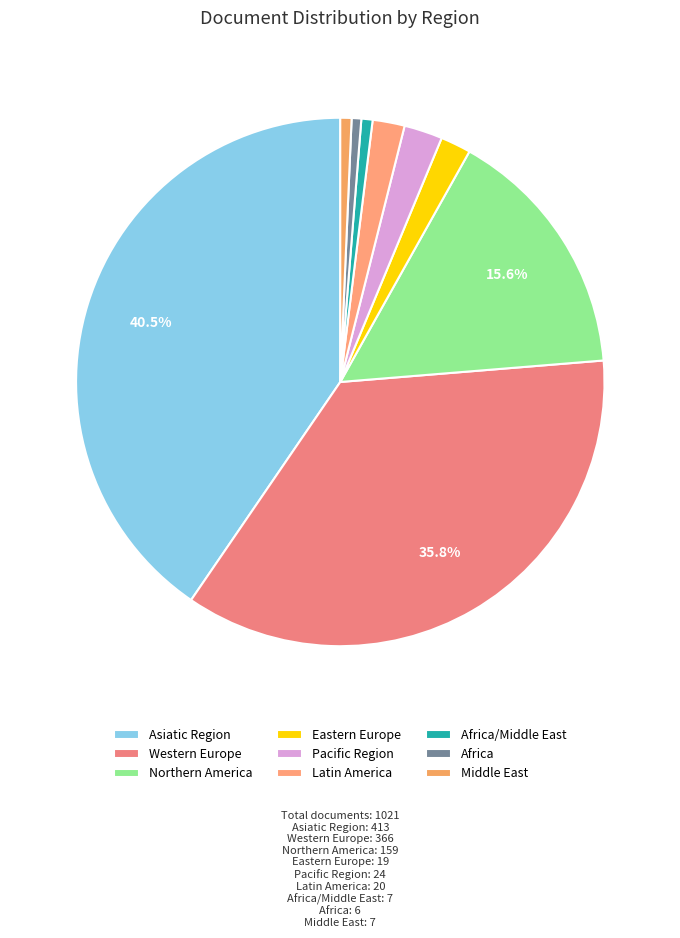

What is the largest slice in the pie chart?

Asiatic Region